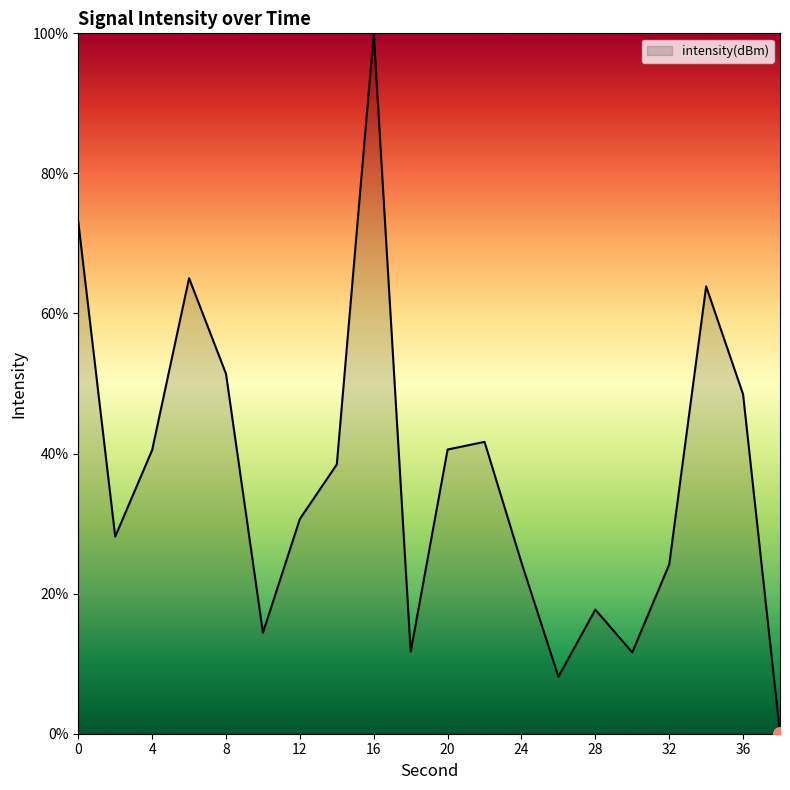

What is the difference between the maximum and minimum values?

100.0